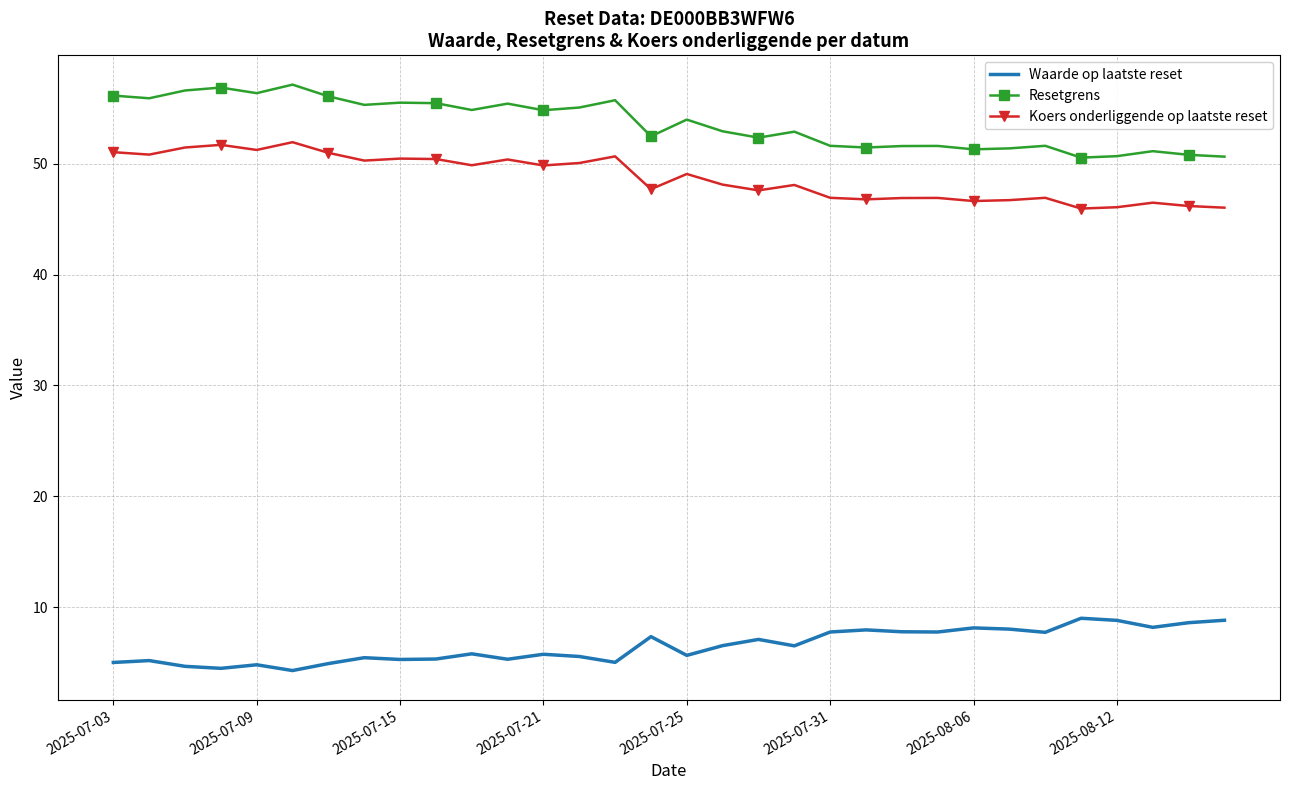

What is the maximum value for Waarde op laatste reset?

9.0